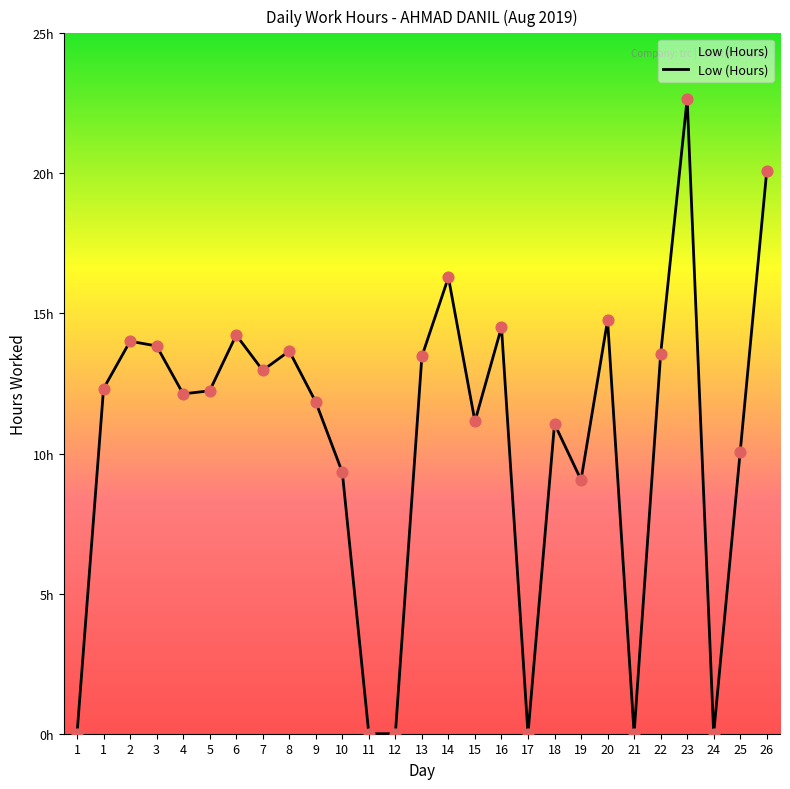

Approximately how many times larger is the value at 13 compared to 23?

0.6